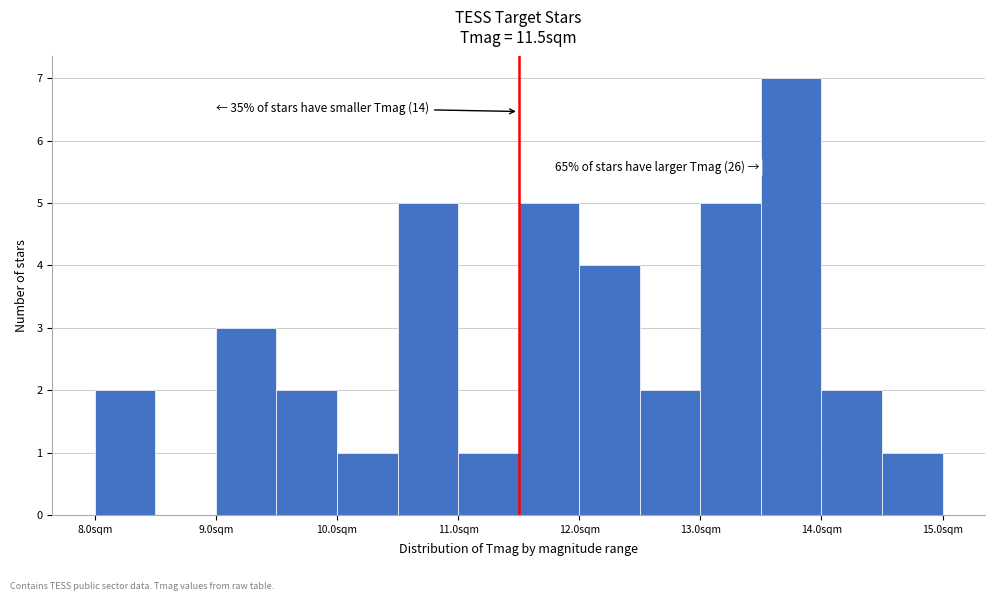

Which range on the x-axis has the tallest bar?

13.5 to 14.0